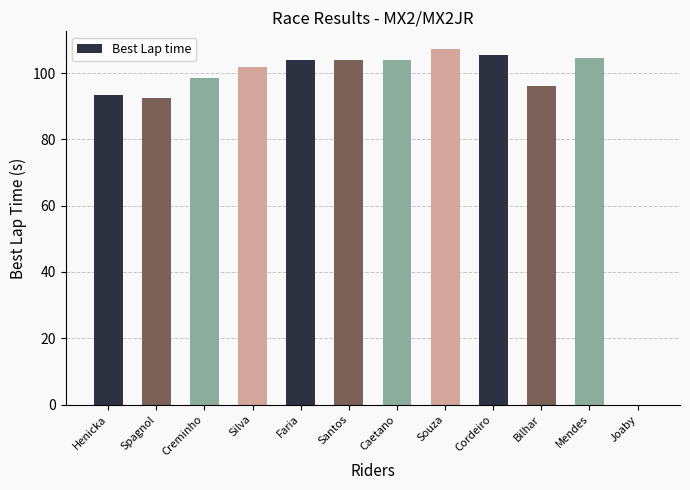

Is it true that the value at Silva is 101.9?

True